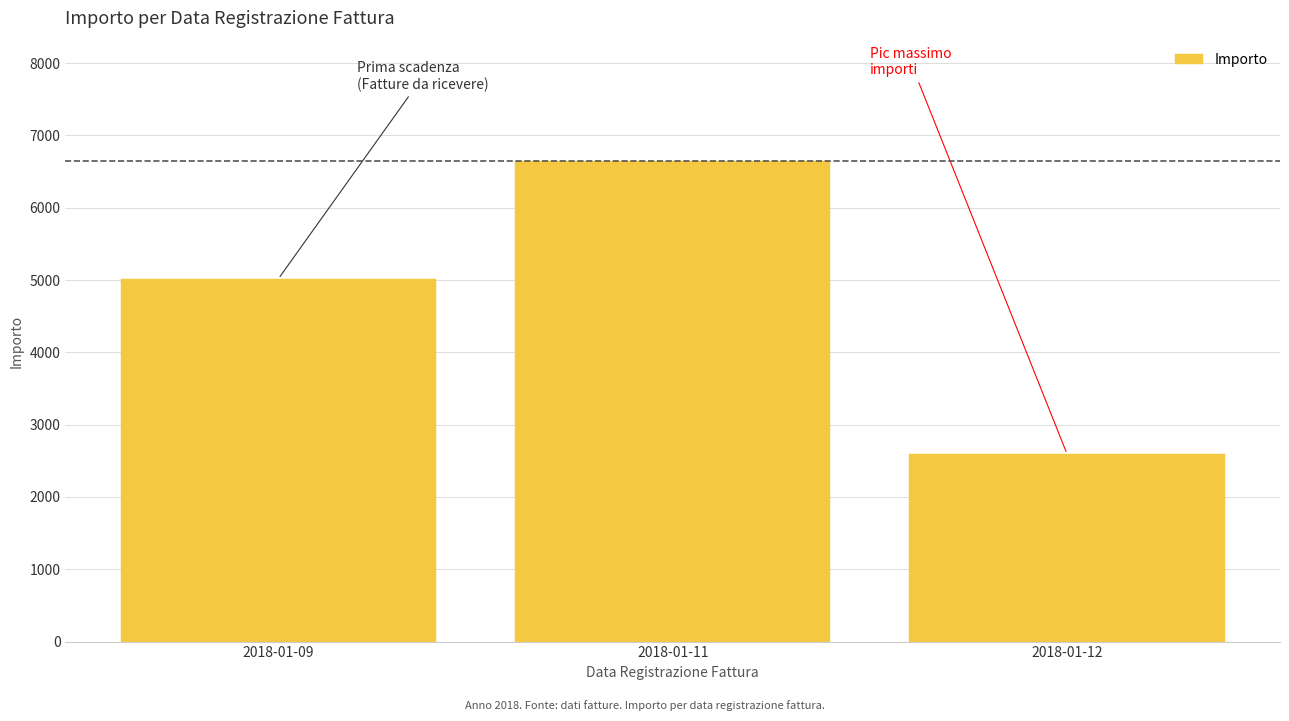

Reading right to left, extract all data points from this chart.

2018-01-12=2593.4	2018-01-11=6647.6	2018-01-09=5016.4